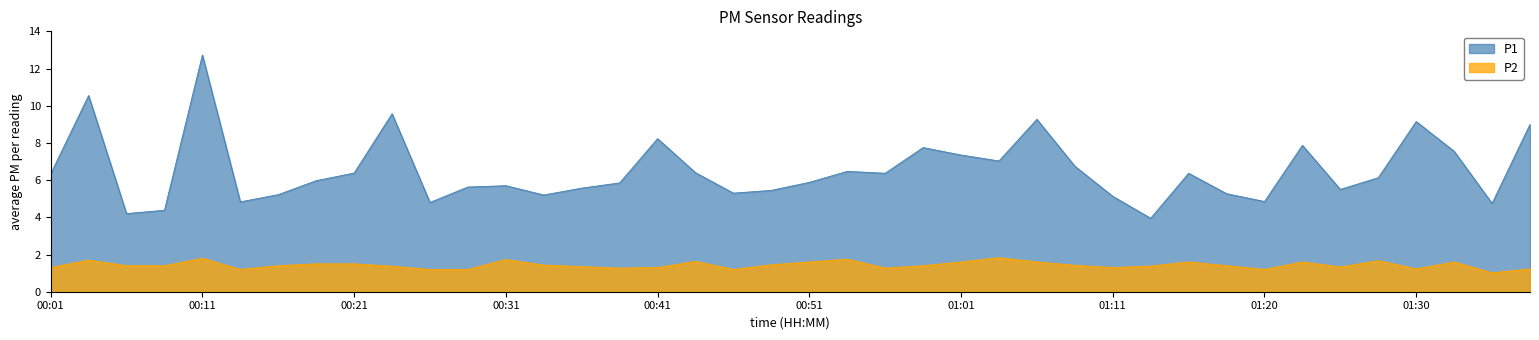

True or false: P1 and P2 cross at least once.

False